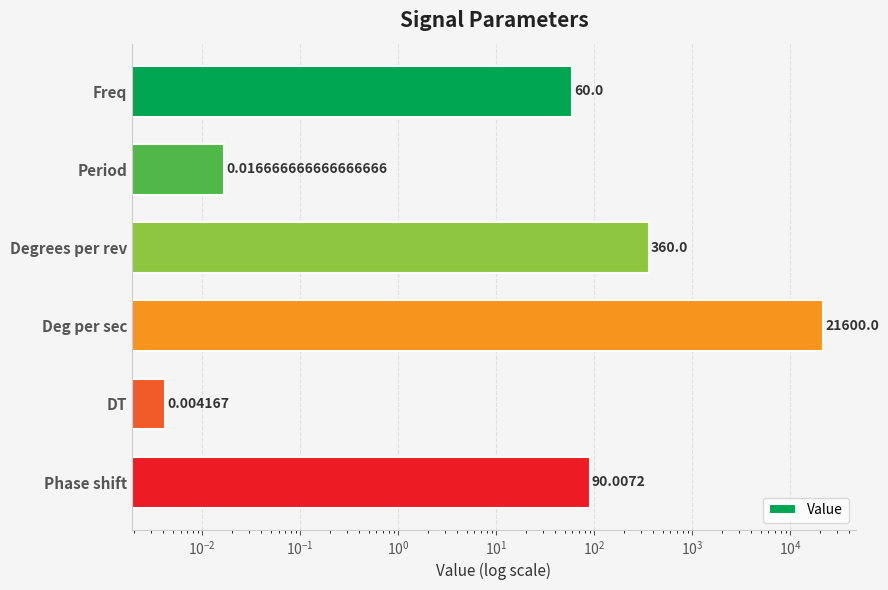

How many bars are there in total?

6